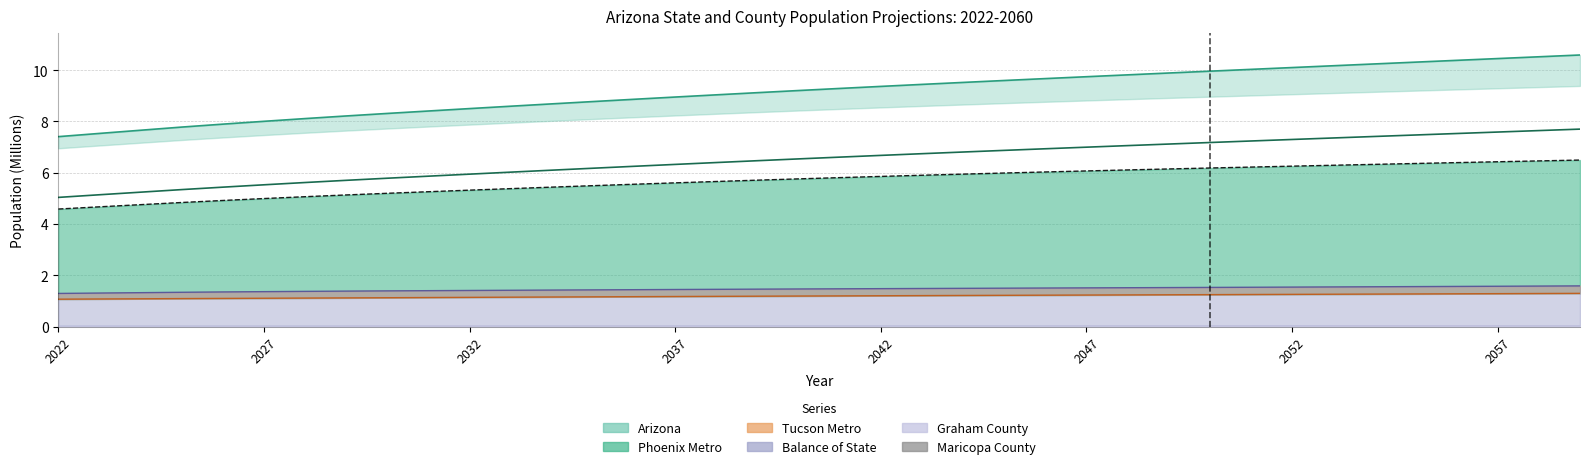

What is the difference between the maximum and minimum values?

1.9